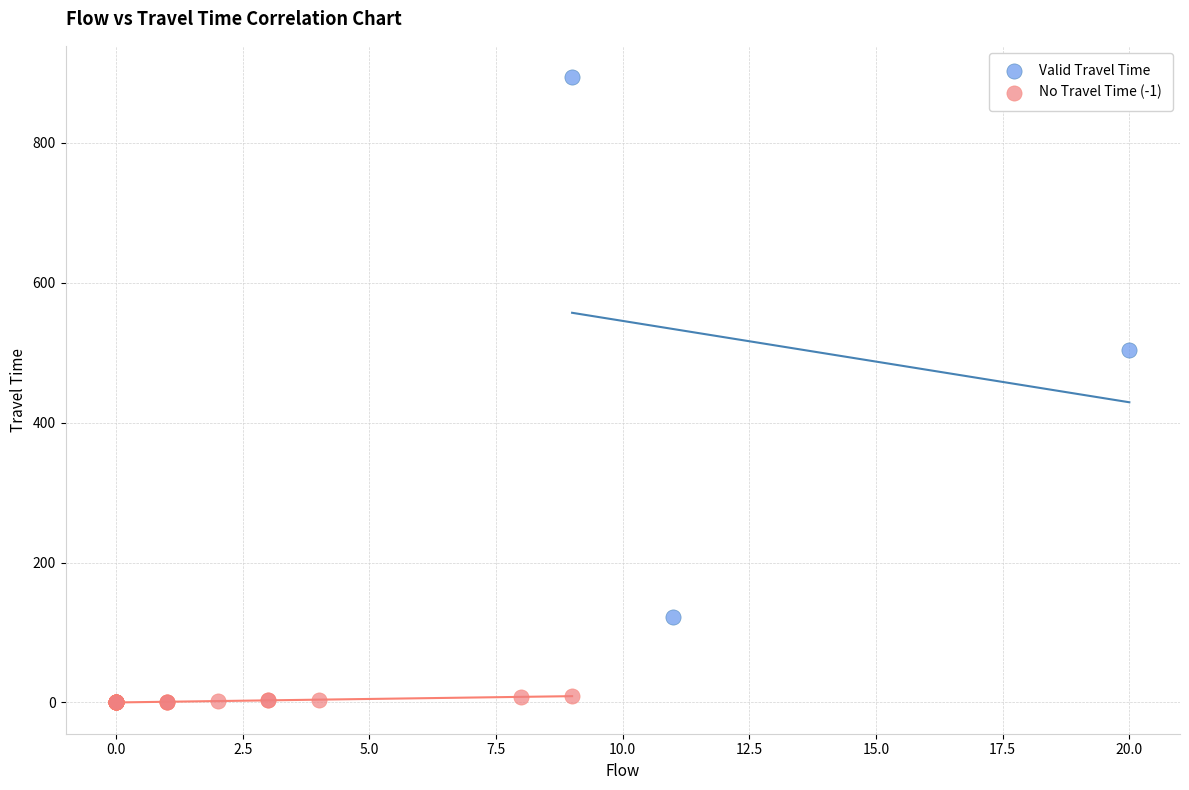

Which series contains the highest Y value?

Valid Travel Time